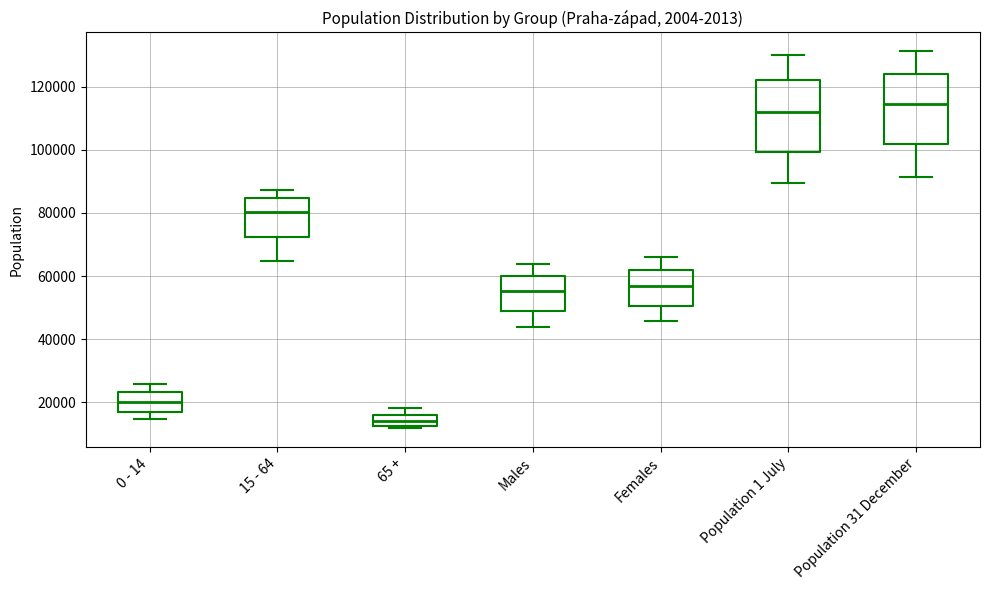

Reading left to right, transcribe this box plot: for each box, give where its median line is, the range the box spans, and where its two whiskers end, as read against the y-axis. The values are not printed on the chart, so give them approximately, as read against the axis.

0 - 14: median 20000, box 16000 to 24000, whiskers 14000 to 26000
15 - 64: median 80000, box 72000 to 84000, whiskers 64000 to 88000
65 +: median 14000, box 12000 to 16000, whiskers 12000 (just below the box's lower edge) to 18000
Males: median 56000, box 48000 to 60000, whiskers 44000 to 64000
Females: median 56000, box 50000 to 62000, whiskers 46000 to 66000
Population 1 July: median 112000, box 100000 to 122000, whiskers 90000 to 130000
Population 31 December: median 114000, box 102000 to 124000, whiskers 92000 to 132000